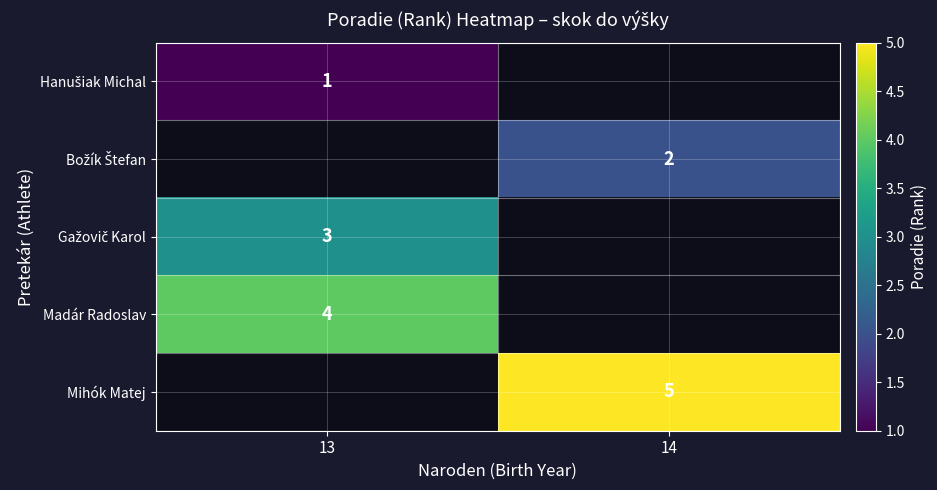

The value of Madár Radoslav at 13 is 4. True or false?

True